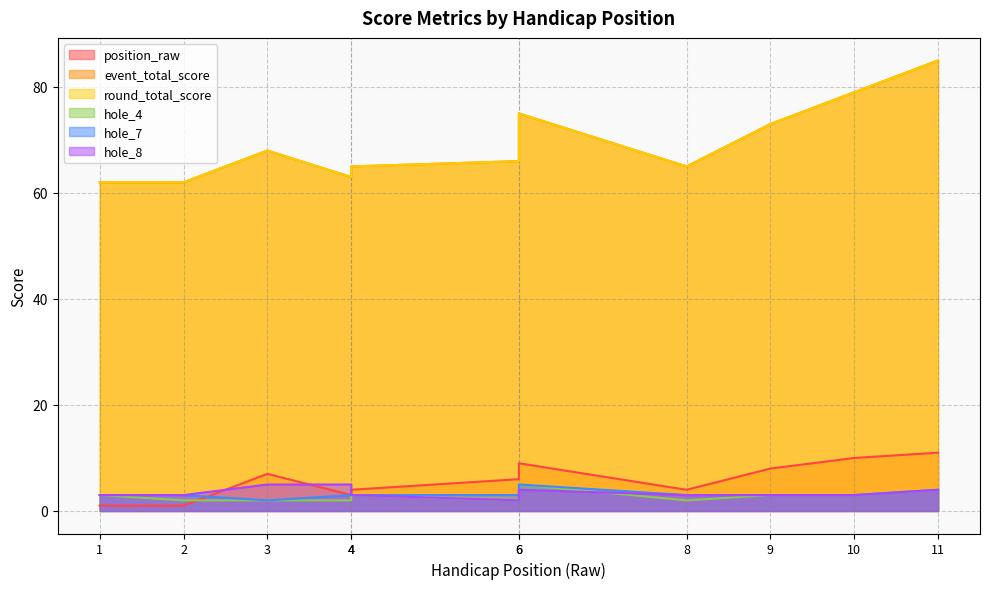

In position_raw, how many points are lower than both neighbors (excluding endpoints)?

2